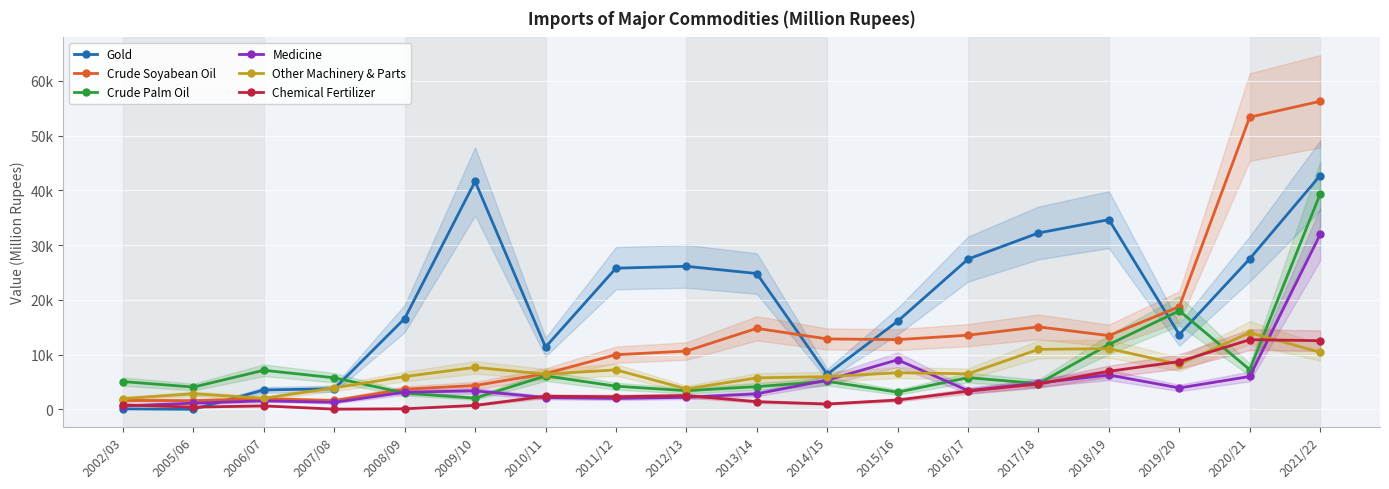

Reading left to right, extract all data points from this chart.

Gold: 75.0	2.9	3519.9	3750.5	16574.6	41635.8	11357.6	25770.4	26113.9	24794.1	6389.6	16074.3	27432.1	32203.5	34633.9	13637.5	27486.0	42691.2
Crude Soyabean Oil: 1614.2	1572.9	1924.2	1600.0	3658.6	4337.5	6507.6	9962.3	10627.5	14778.5	12843.9	12719.7	13529.1	15053.5	13450.8	18741.1	53364.3	56256.7
Crude Palm Oil: 5055.6	4051.1	7121.5	5746.8	2949.3	2026.4	6096.6	4210.6	3390.8	4133.6	5104.2	3119.0	5773.1	4689.2	11826.8	17991.2	7234.9	39310.7
Medicine: 619.3	1108.1	1536.9	1263.0	3117.3	3358.0	2135.4	1976.1	2185.4	2811.7	5312.9	9030.0	3406.4	4793.6	6260.2	3894.8	5988.3	31935.6
Other Machinery & Parts: 1936.3	2830.7	2007.4	3902.0	5972.3	7656.1	6409.2	7197.5	3719.1	5729.5	5955.6	6670.2	6474.1	10943.9	11073.0	8221.9	13993.9	10410.4
Chemical Fertilizer: 800.6	389.1	617.3	19.6	79.8	703.5	2368.1	2291.3	2493.1	1382.7	956.8	1686.6	3299.8	4625.4	6929.7	8715.5	12706.6	12527.2